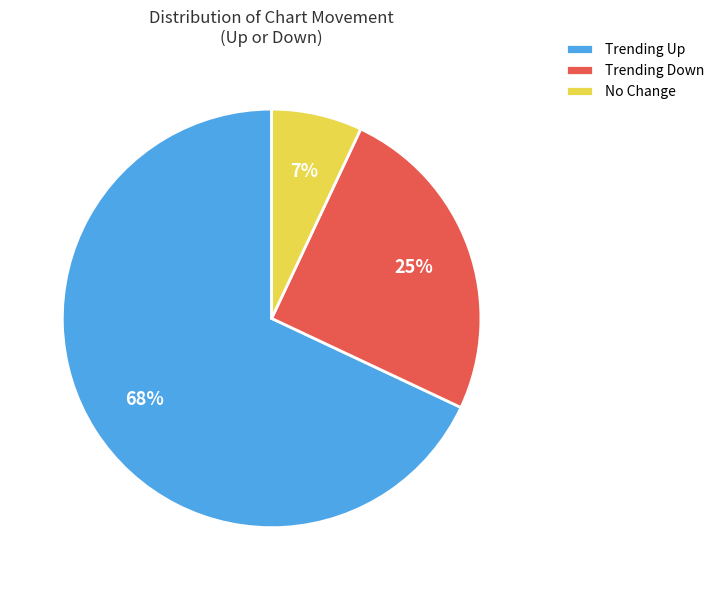

Rank the categories by value from lowest to highest.

No Change, Trending Down, Trending Up